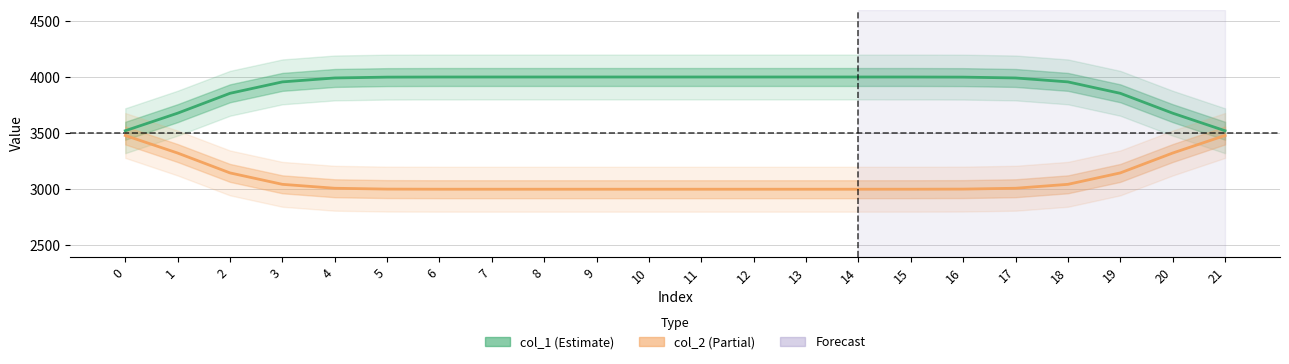

Which series has the largest total across all categories?

col_1